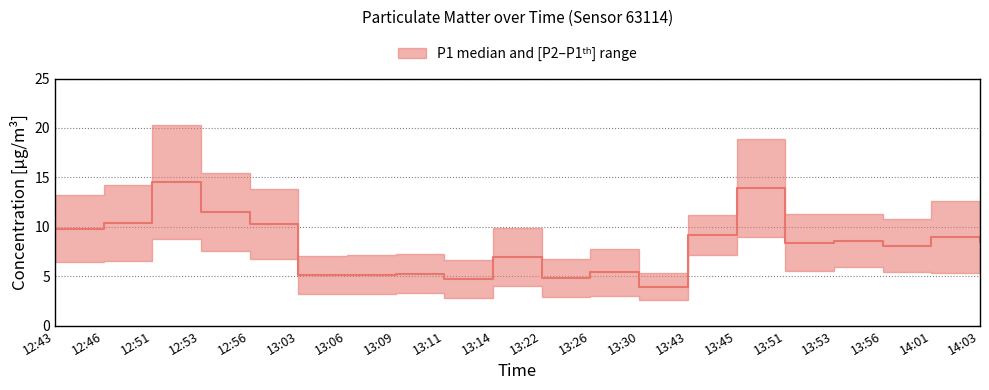

Where is the first local maximum?

12:51